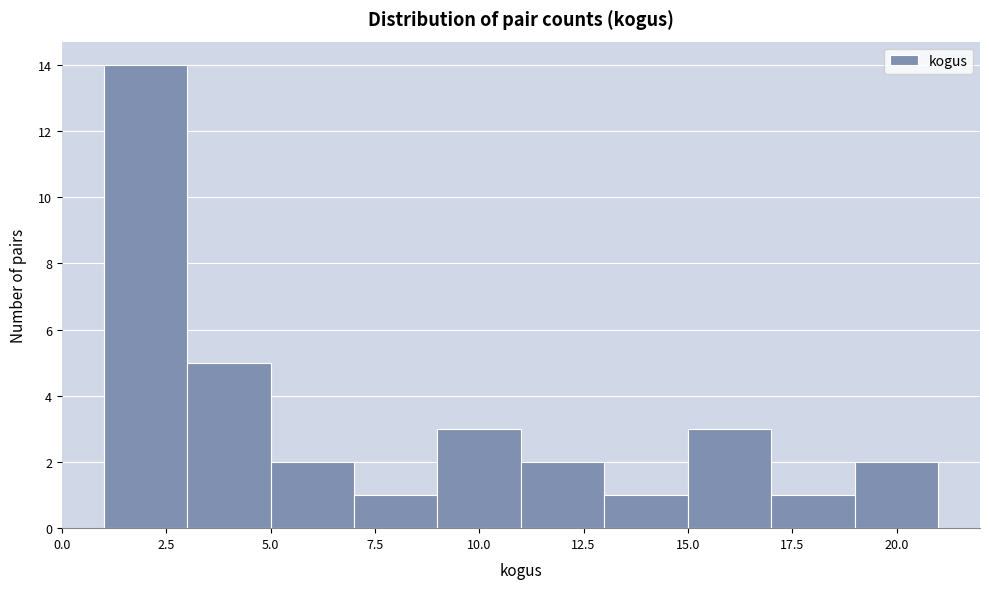

How tall is the bar that spans 7 to 9 on the x-axis? The values are not printed on the chart, so give them approximately, as read against the axis.

1